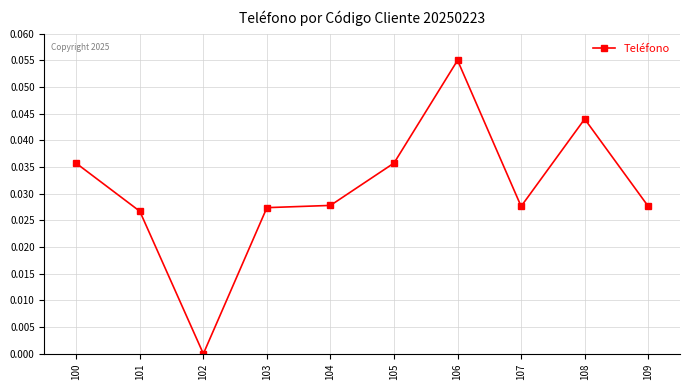

What is the sum of all values?

0.3